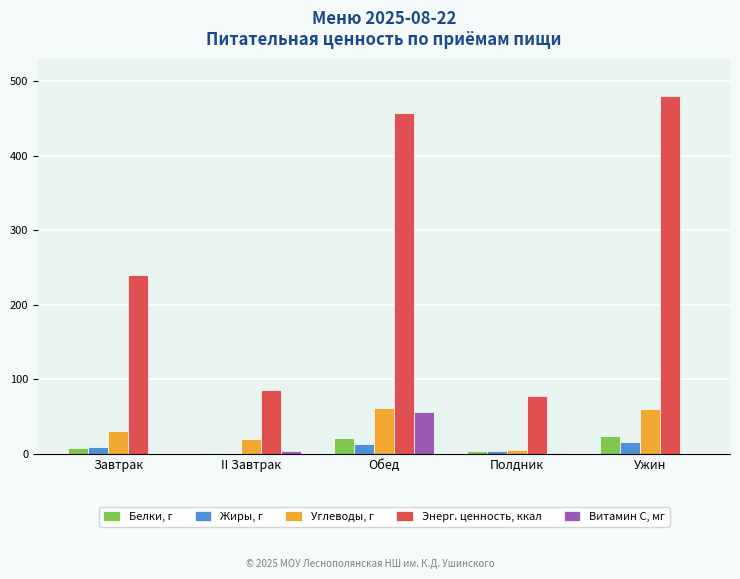

Is the value of Витамин С, мг at II Завтрак greater than the value of Энерг. ценность, ккал at II Завтрак?

No